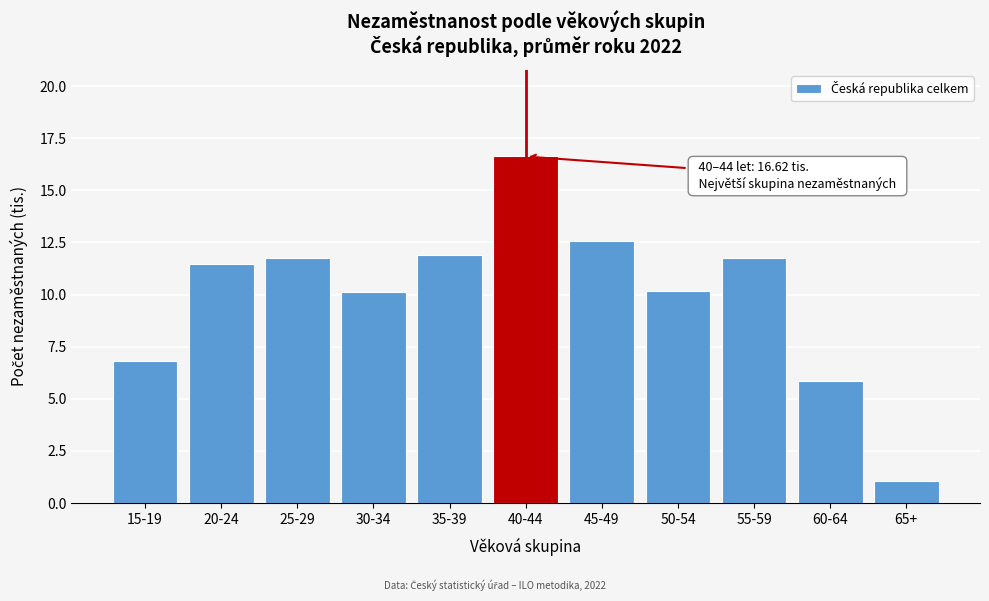

What is the value of the 7th bar from the left?

12.5